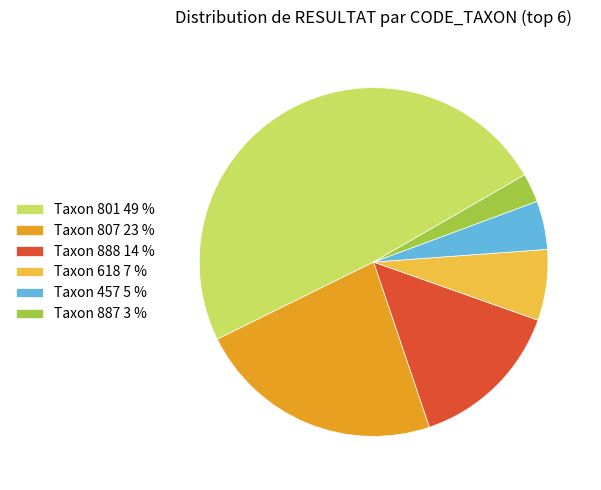

How many segments does this pie chart have?

6